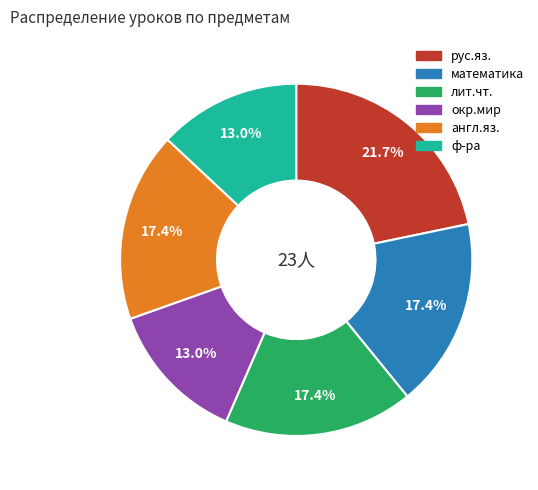

Between рус.яз. and математика, which is larger?

рус.яз.